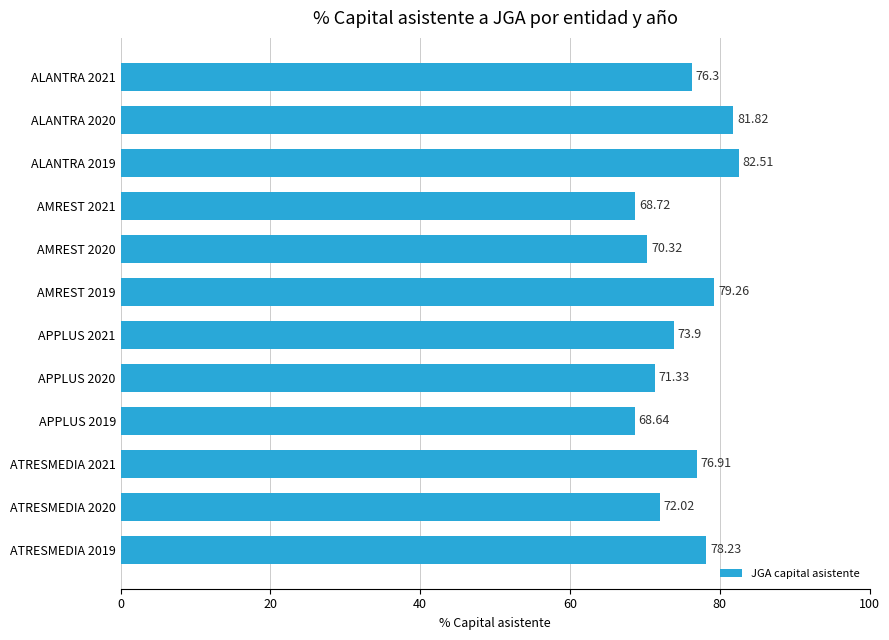

At which category does the chart reach its peak across all series?

ALANTRA 2019